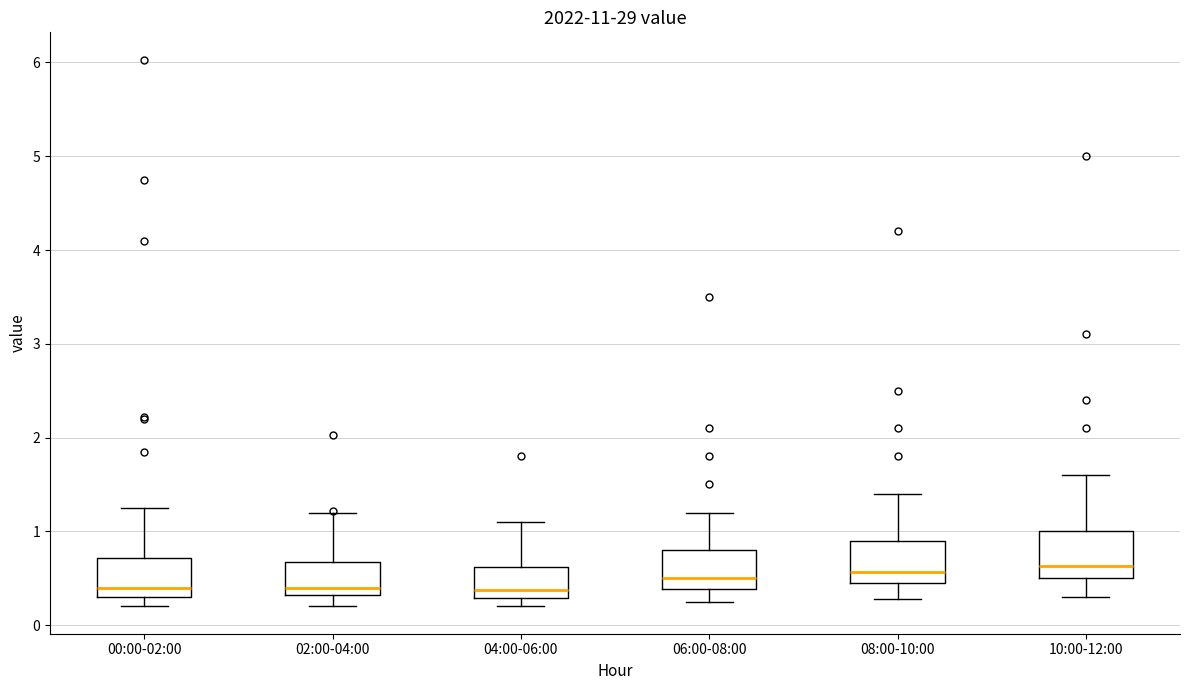

Reading left to right, read every box against the y-axis: the position of its median line, the range the box covers, and the ends of its whiskers. The values are not printed on the chart, so give them approximately, as read against the axis.

00:00-02:00: median 0.4, box 0.3 to 0.7, whiskers 0.2 to 1.3
02:00-04:00: median 0.4, box 0.3 to 0.7, whiskers 0.2 to 1.2
04:00-06:00: median 0.4, box 0.3 to 0.6, whiskers 0.2 to 1.1
06:00-08:00: median 0.5, box 0.4 to 0.8, whiskers 0.3 to 1.2
08:00-10:00: median 0.6, box 0.5 to 0.9, whiskers 0.3 to 1.4
10:00-12:00: median 0.6, box 0.5 to 1.0, whiskers 0.3 to 1.6